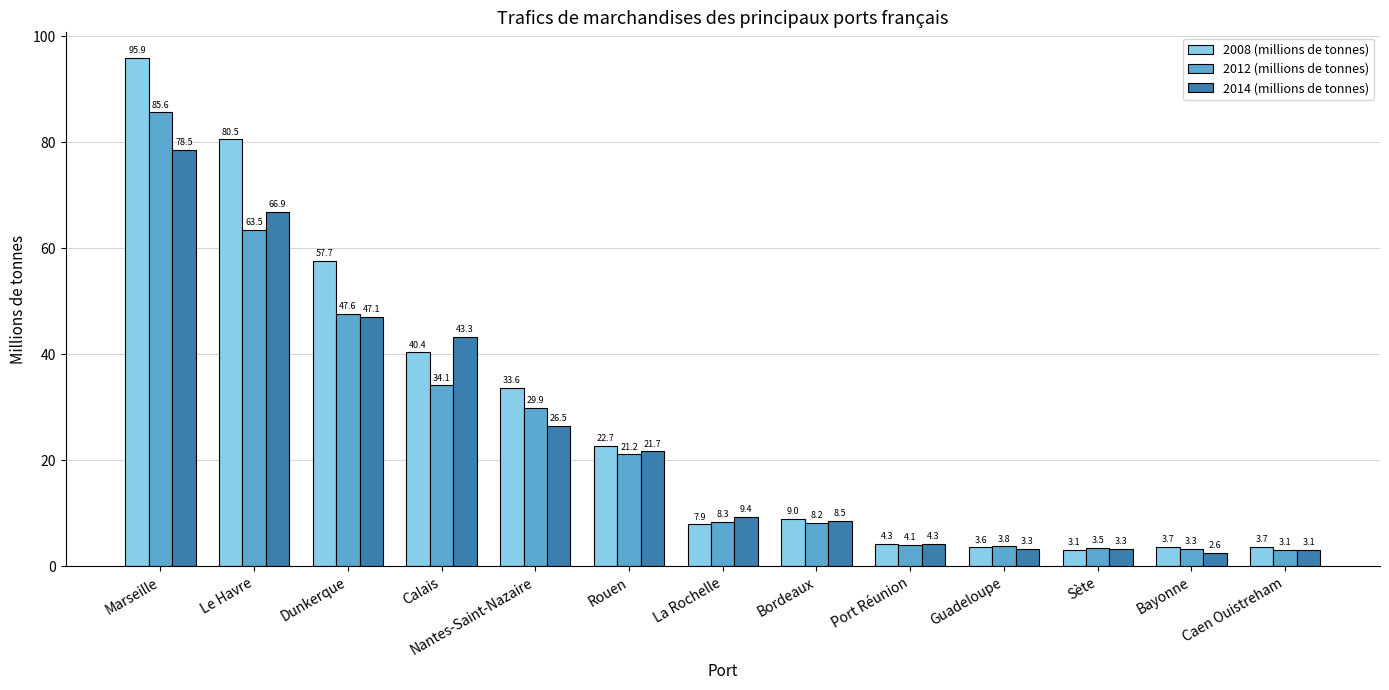

What is the total value across all series at La Rochelle?

25.7